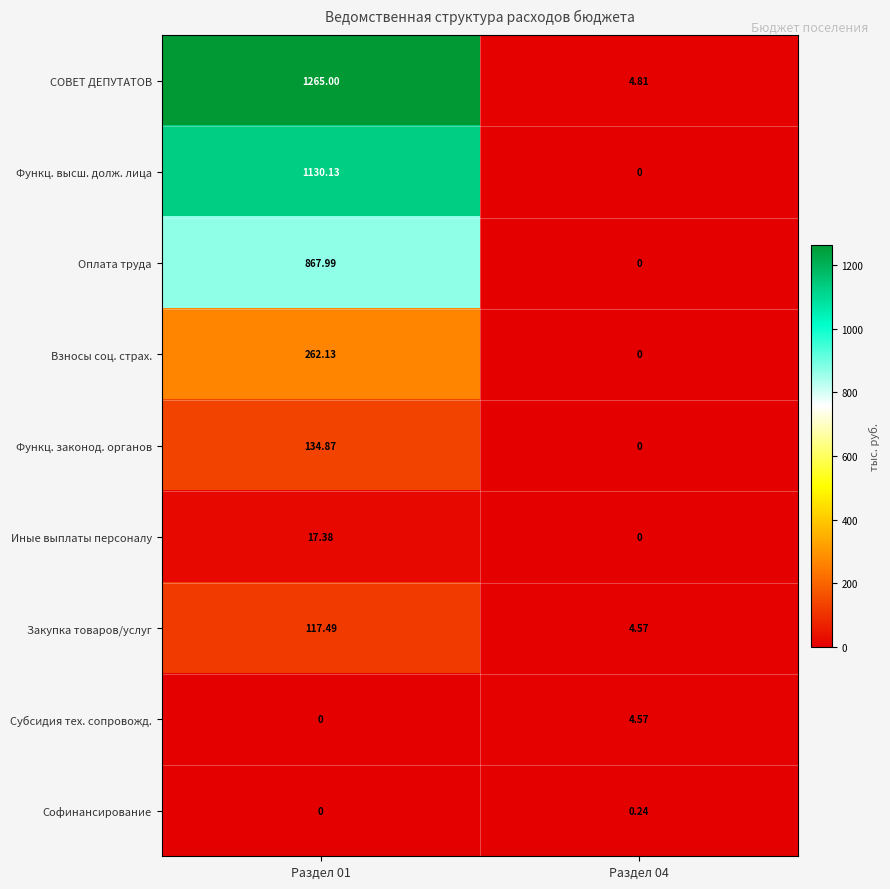

Which series has the largest range (max minus min)?

СОВЕТ ДЕПУТАТОВ